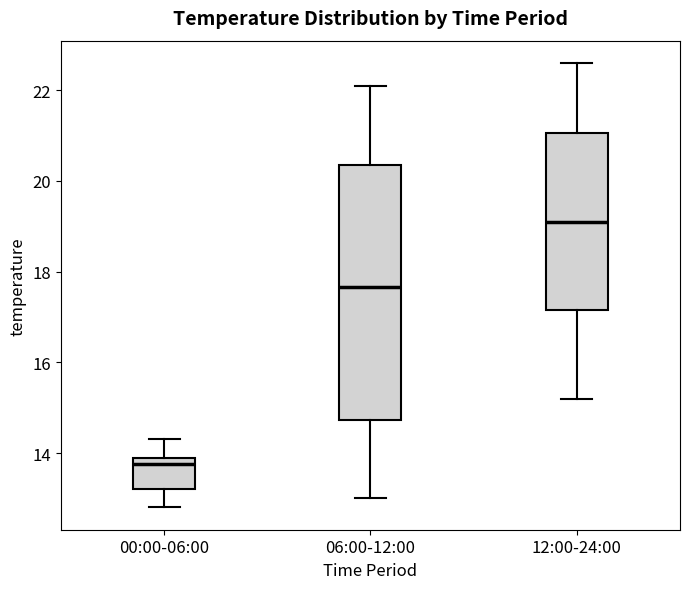

Which box's median line is the lowest?

00:00-06:00